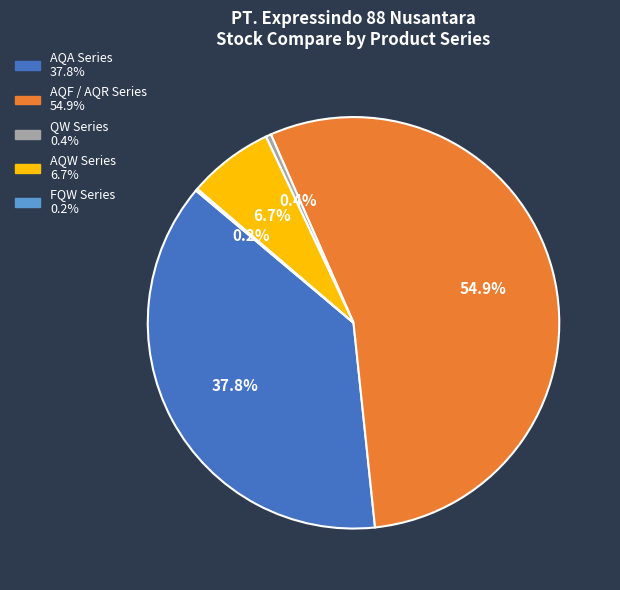

Does any single category account for the majority?

Yes